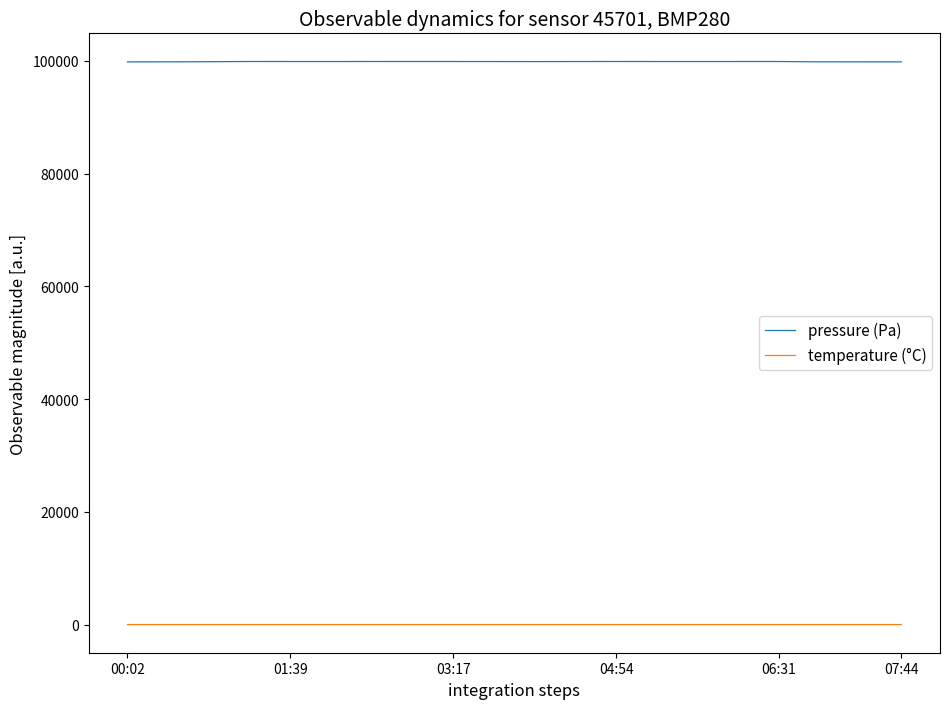

Which series has the largest total across all categories?

pressure (Pa)